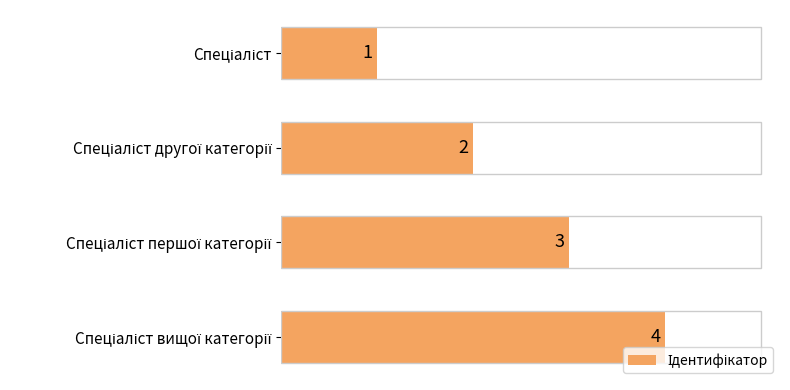

How many series are shown in this chart?

1